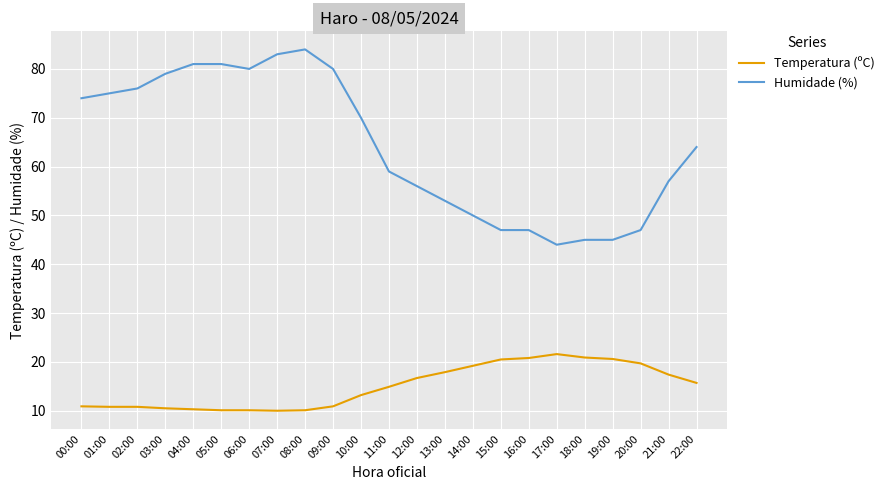

Is the value of Temperatura (ºC) at 11:00 greater than the value of Humidade (%) at 05:00?

No